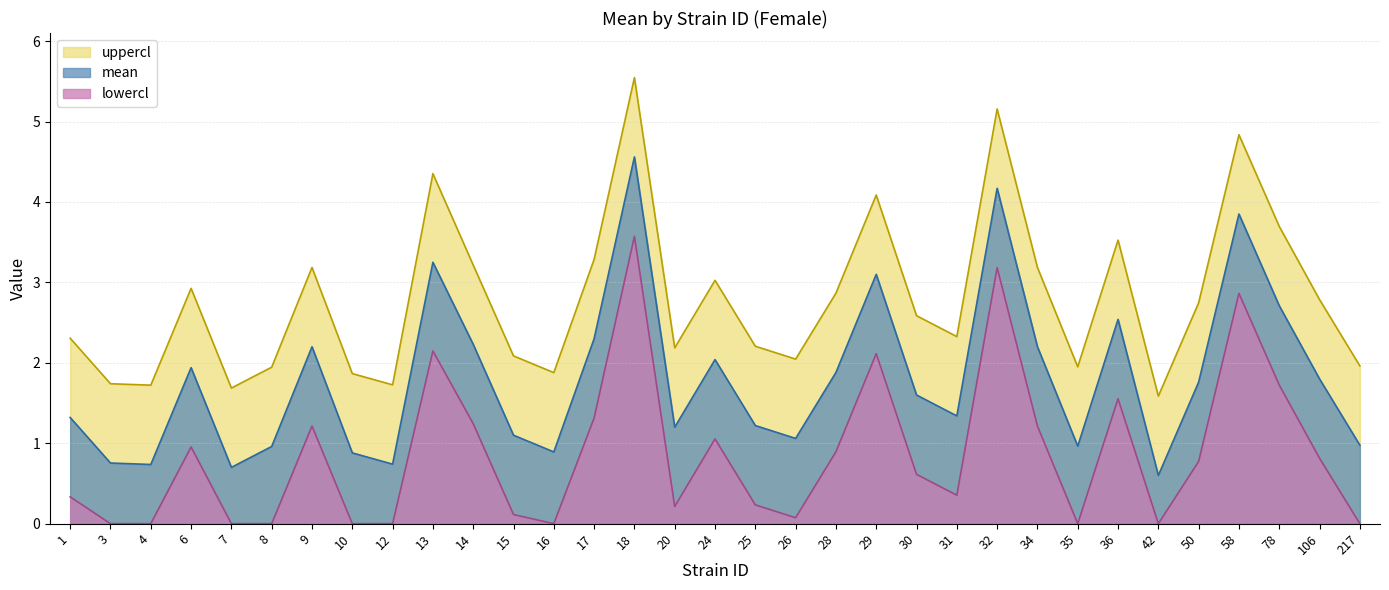

What is the sum of all uppercl values?

92.2